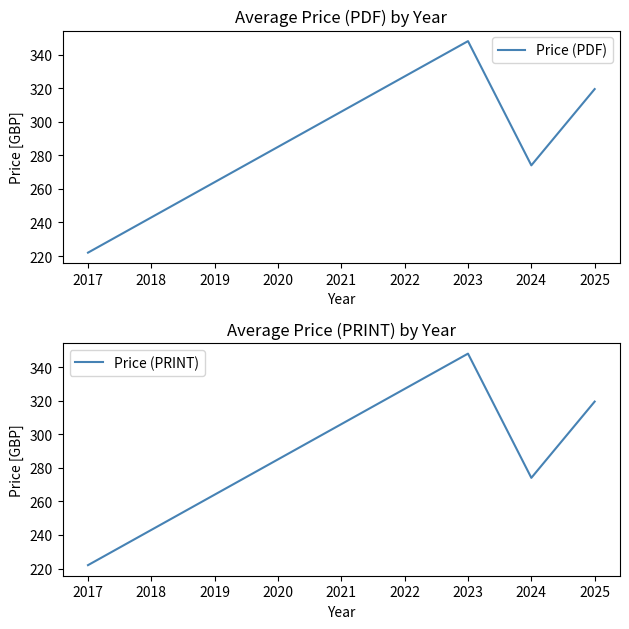

Reading left to right, list all the values displayed in this chart.

Price (PDF): 2017=222.0	2023=348.0	2024=274.0	2025=319.4
Price (PRINT): 2017=222.0	2023=348.0	2024=274.0	2025=319.4